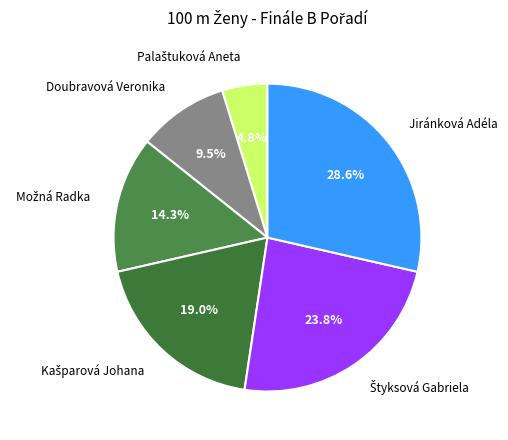

How many slices are in this pie chart?

6